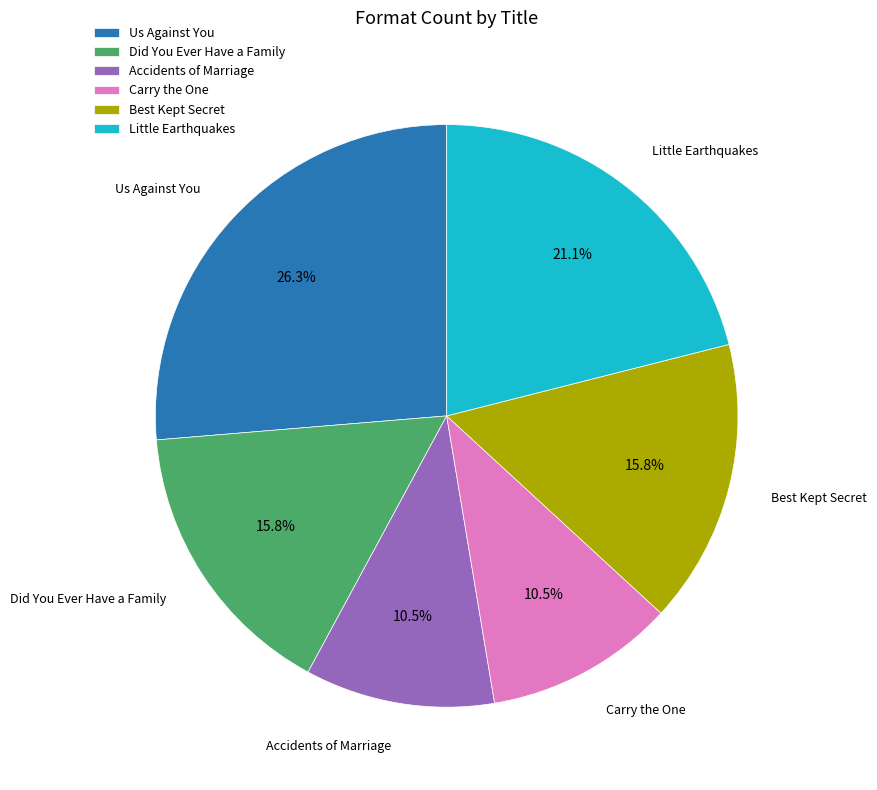

Does Little Earthquakes account for over 50% of the chart?

No